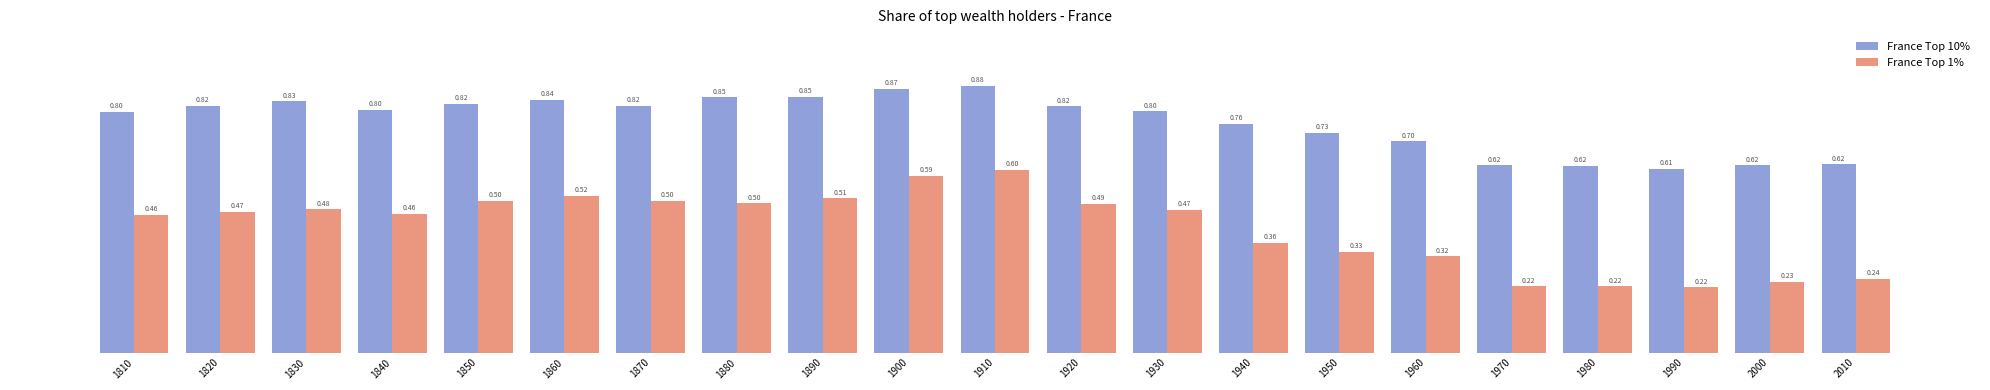

What is the sum of all France Top 10% values?

16.1